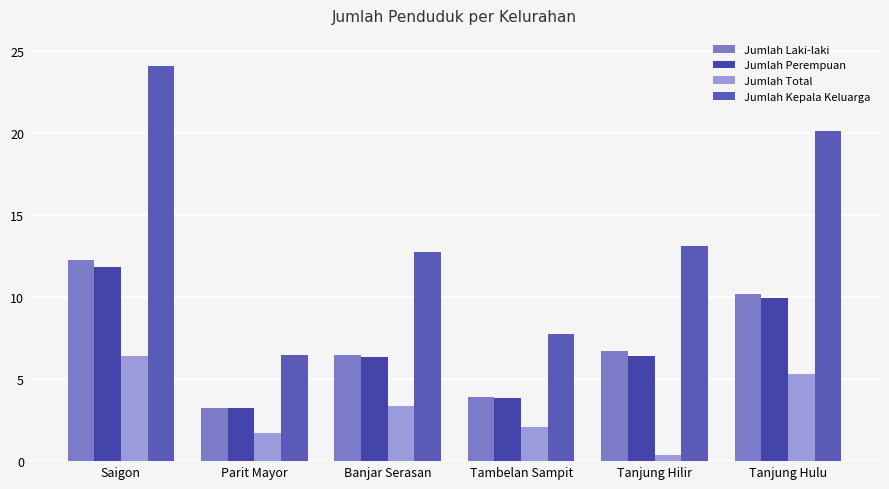

Reading right to left, extract all data points from this chart.

Jumlah Laki-laki: Tanjung Hulu=10.2	Tanjung Hilir=6.7	Tambelan Sampit=3.9	Banjar Serasan=6.5	Parit Mayor=3.2	Saigon=12.3
Jumlah Perempuan: Tanjung Hulu=10.0	Tanjung Hilir=6.4	Tambelan Sampit=3.9	Banjar Serasan=6.3	Parit Mayor=3.2	Saigon=11.8
Jumlah Total: Tanjung Hulu=5.3	Tanjung Hilir=0.3	Tambelan Sampit=2.1	Banjar Serasan=3.4	Parit Mayor=1.7	Saigon=6.4
Jumlah Kepala Keluarga: Tanjung Hulu=20.1	Tanjung Hilir=13.1	Tambelan Sampit=7.8	Banjar Serasan=12.8	Parit Mayor=6.5	Saigon=24.1